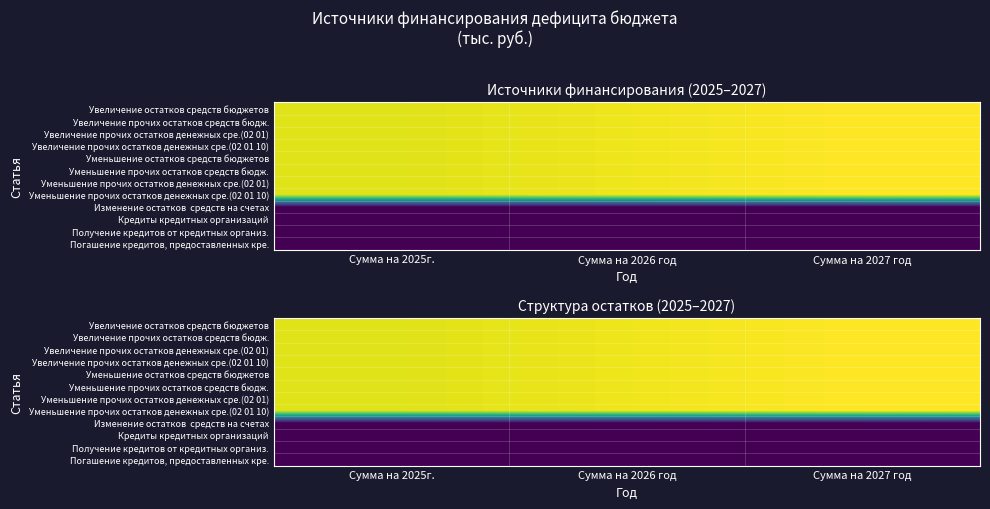

What is the sum of the Уменьшение прочих остатков средств бюдж. values at Сумма на 2027 год and Сумма на 2025г.?

57282.6